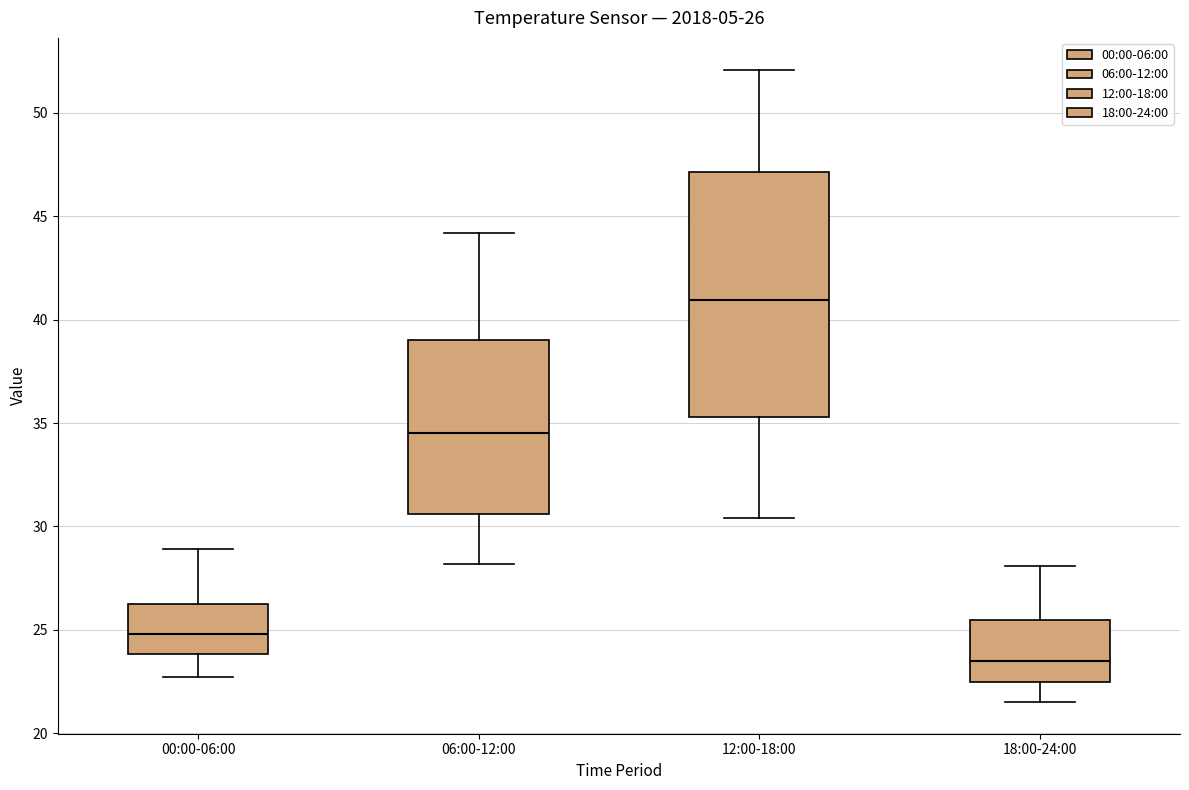

Comparing the boxes themselves (not the whiskers), which one is the tallest?

12:00-18:00